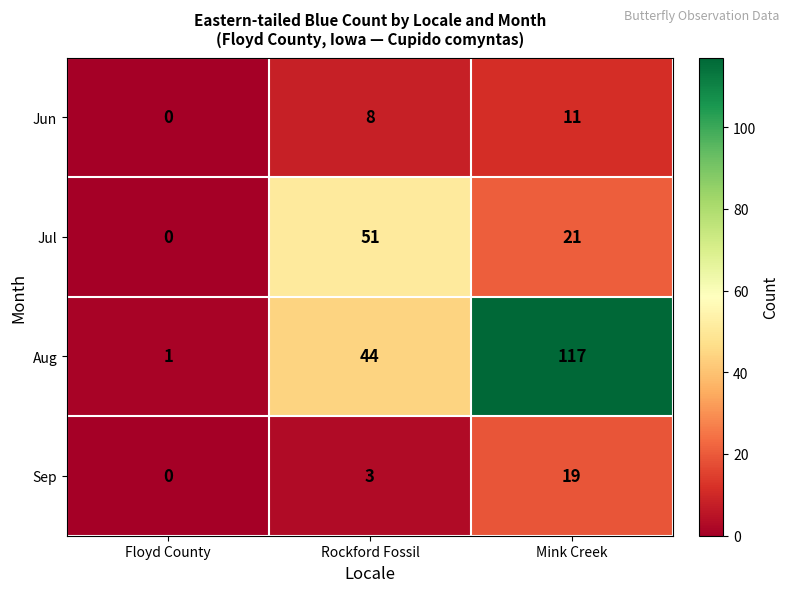

What is the total value across all series at Mink Creek?

168